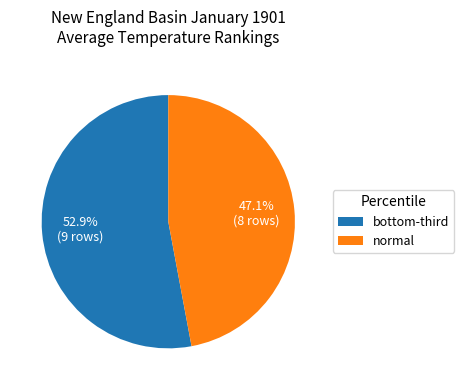

Count the number of slices in the pie.

2